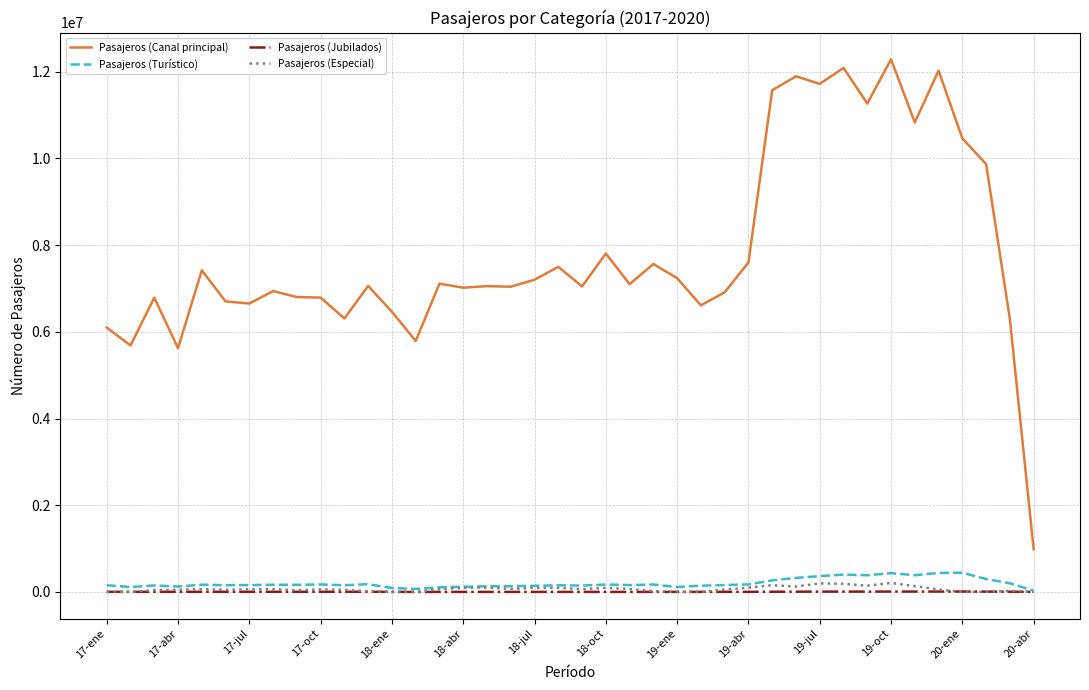

True or false: Pasajeros (Especial) and Pasajeros (Canal principal) intersect in this chart.

False